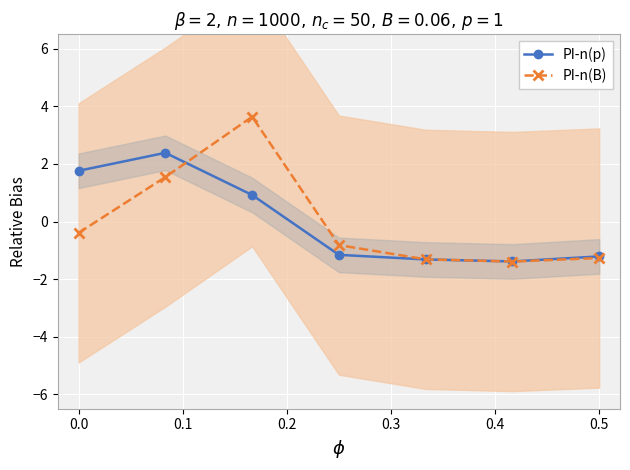

What is the difference between the second highest and second lowest values in the PI-n(p) series?

3.1